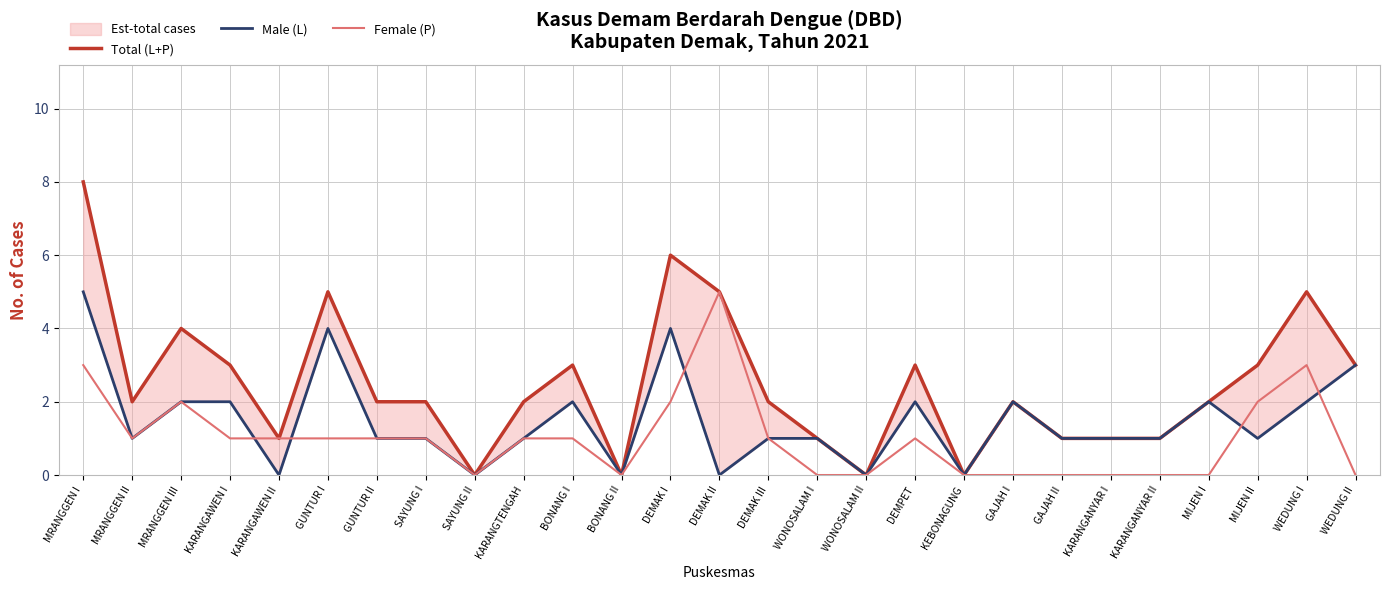

Which series has the largest range (max minus min)?

Total (L+P)